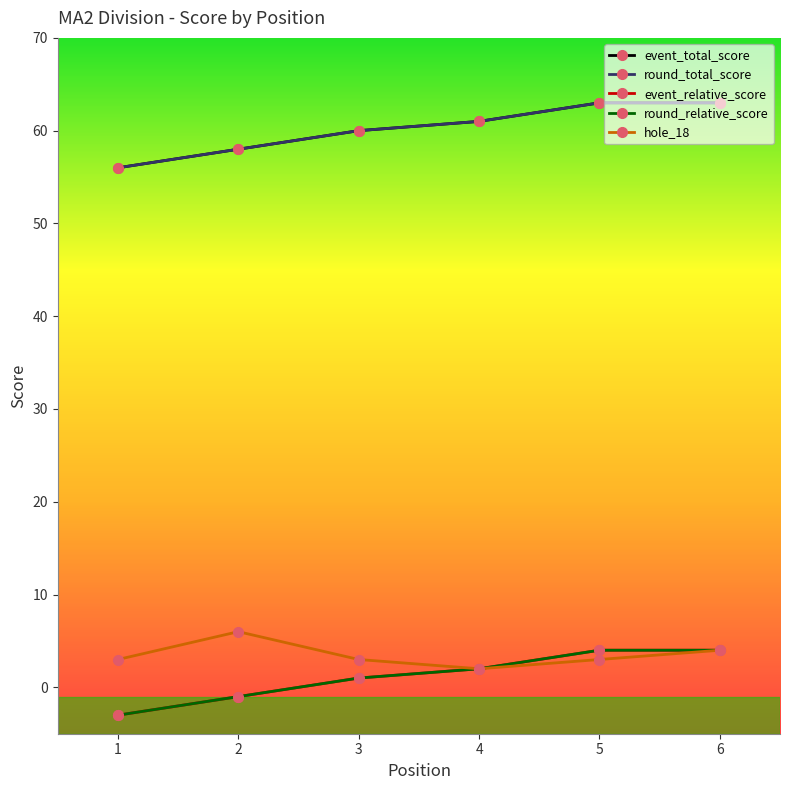

List the labels in order of event_total_score value, largest first.

5, 6, 4, 3, 2, 1